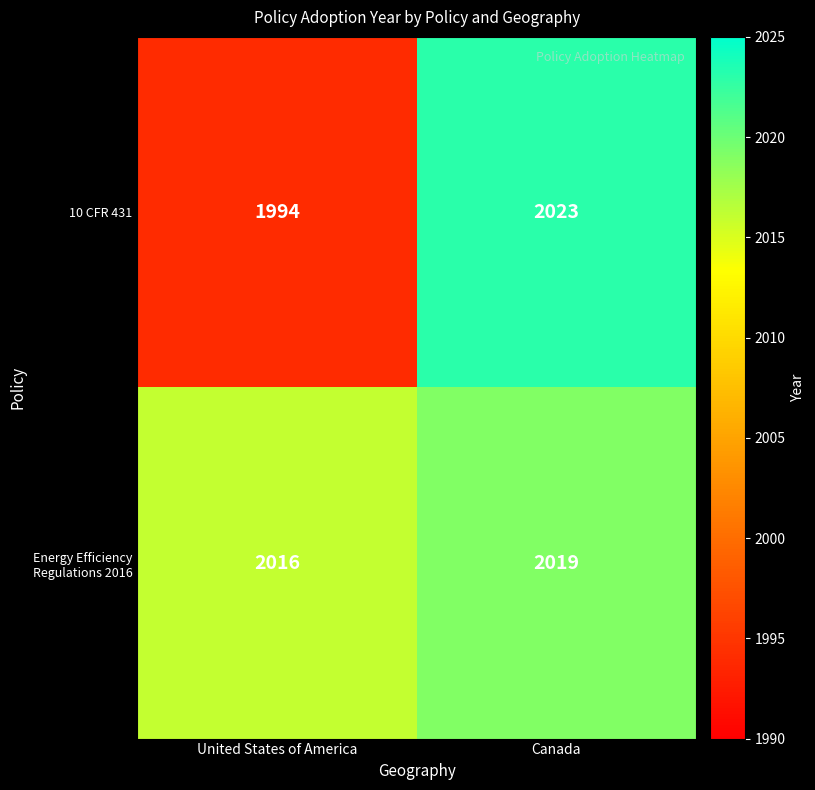

What is the highest value of the 10 CFR 431 series?

2023